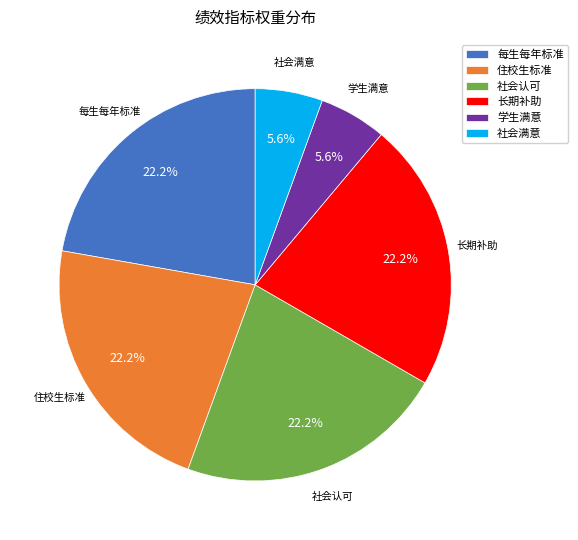

Between 学生满意 and 住校生标准, which is larger?

住校生标准